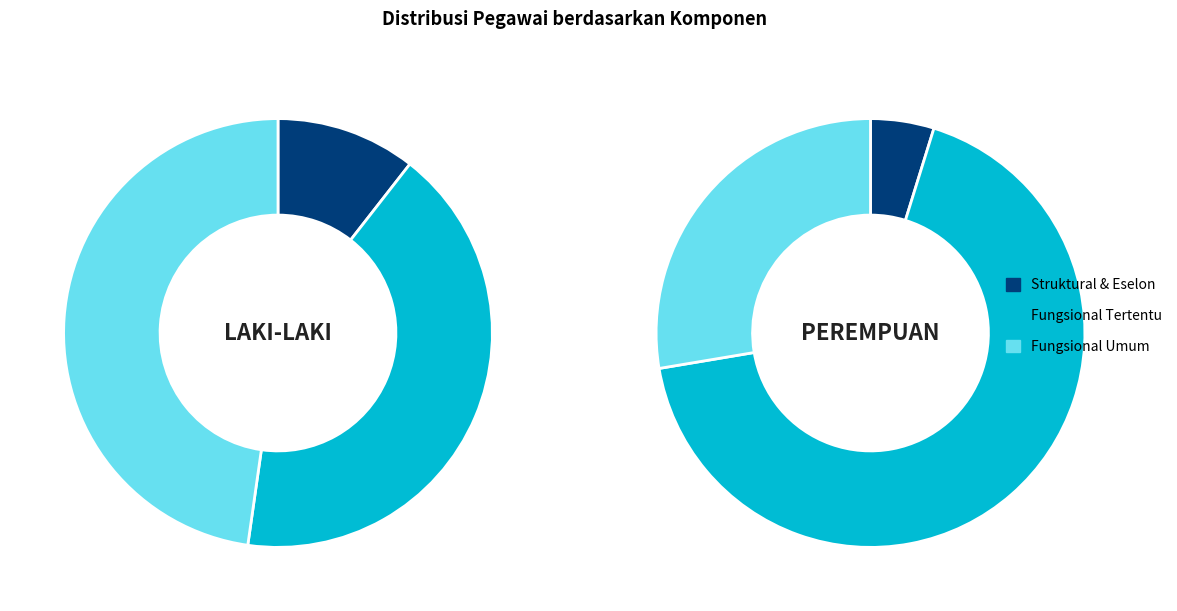

To the nearest percent, what is the difference between the largest and smallest slice percentages?

56%